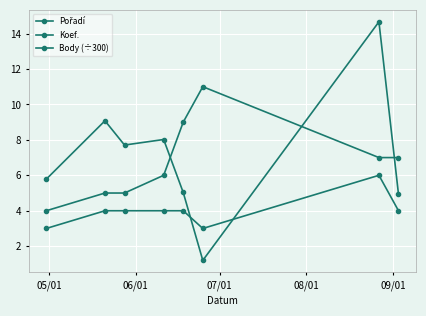

What is the label of the 7th point from the right?

06/01